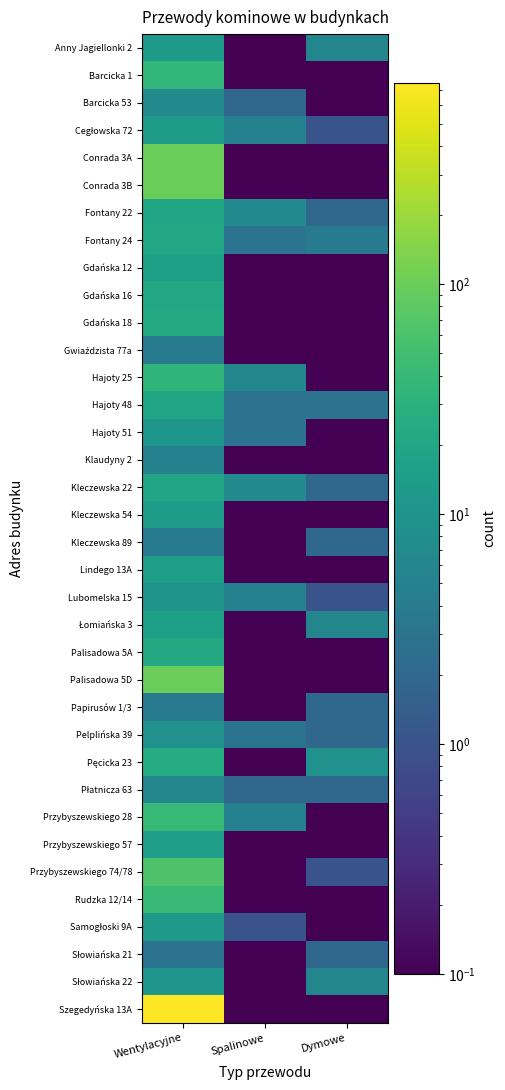

At Spalinowe, list the series in order from largest to smallest.

Fontany 22, Kleczewska 22, Hajoty 25, Cegłowska 72, Lubomelska 15, Przybyszewskiego 28, Fontany 24, Hajoty 48, Hajoty 51, Pelplińska 39, Barcicka 53, Płatnicza 63, Samogłoski 9A, Anny Jagiellonki 2, Barcicka 1, Conrada 3A, Conrada 3B, Gdańska 12, Gdańska 16, Gdańska 18, Gwiaździsta 77a, Klaudyny 2, Kleczewska 54, Kleczewska 89, Lindego 13A, Łomiańska 3, Palisadowa 5A, Palisadowa 5D, Papirusów 1/3, Pęcicka 23, Przybyszewskiego 57, Przybyszewskiego 74/78, Rudzka 12/14, Słowiańska 21, Słowiańska 22, Szegedyńska 13A